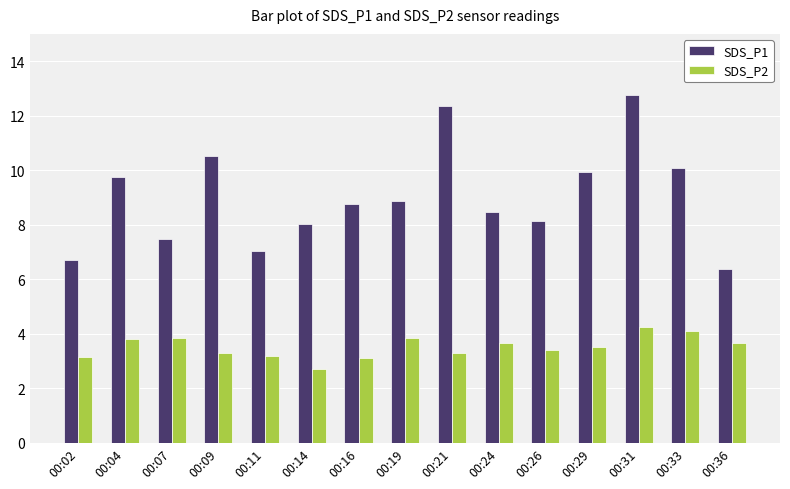

What is the average value of the SDS_P2 series?

3.5